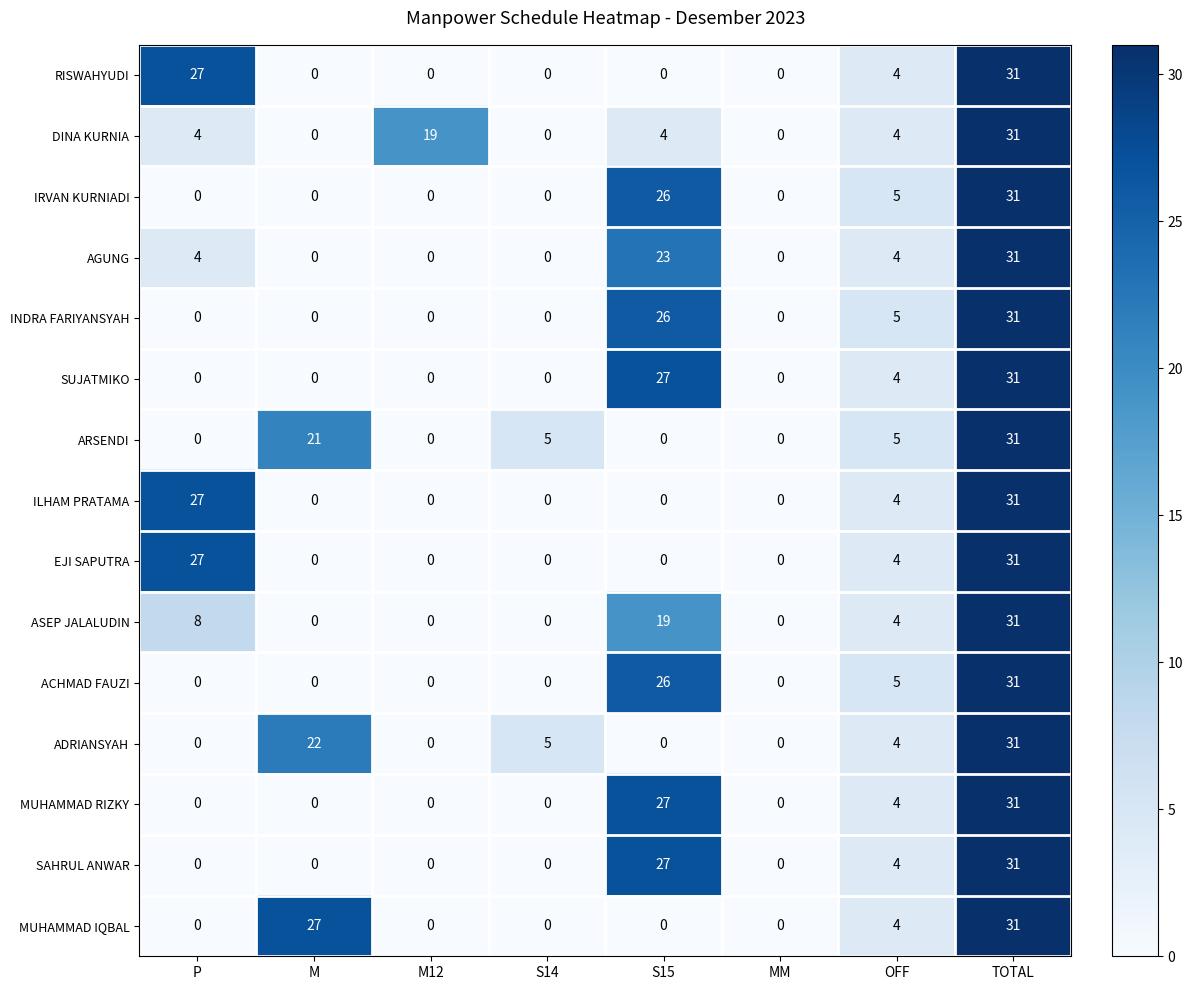

At which category is the sum across all series the highest?

TOTAL